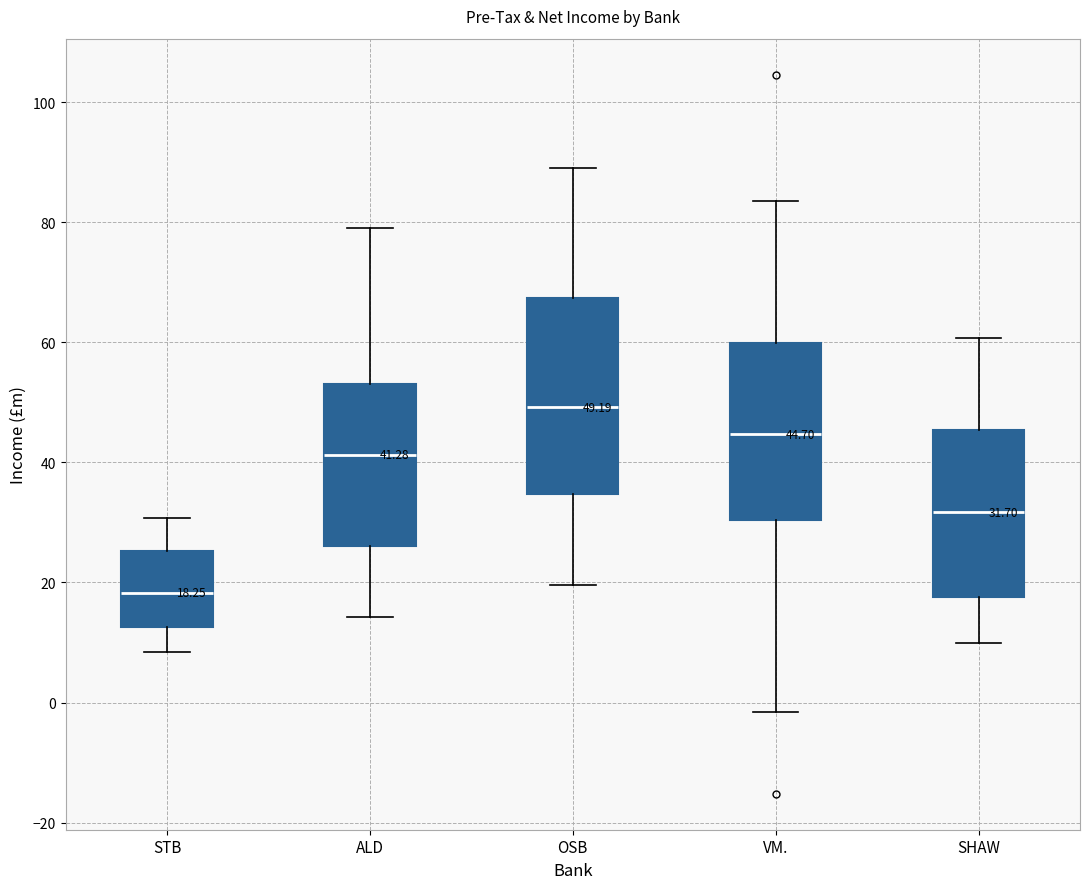

Which box is the tallest, from its lower edge to its upper edge?

OSB